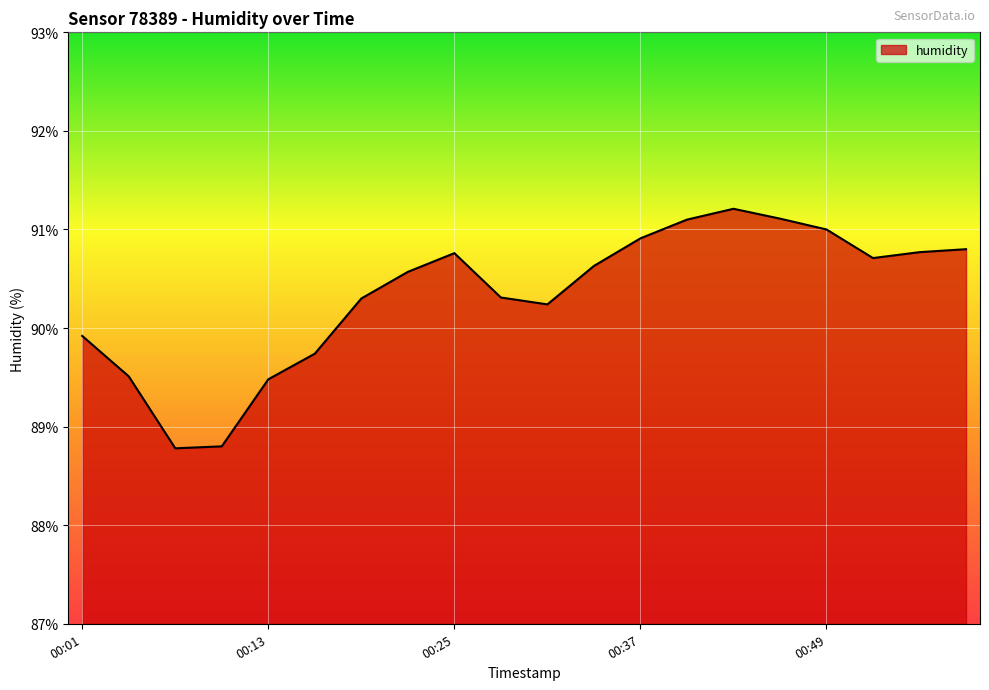

What is the difference between the maximum and minimum values?

2.4